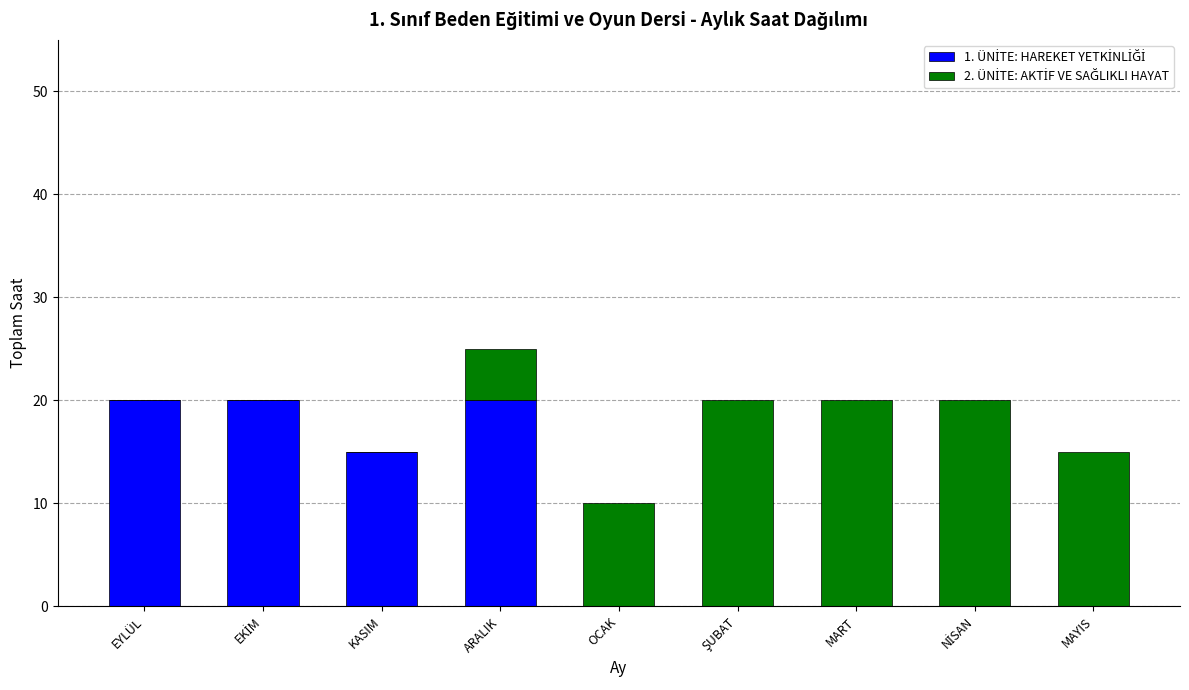

Does the chart contain stacked bars?

Yes